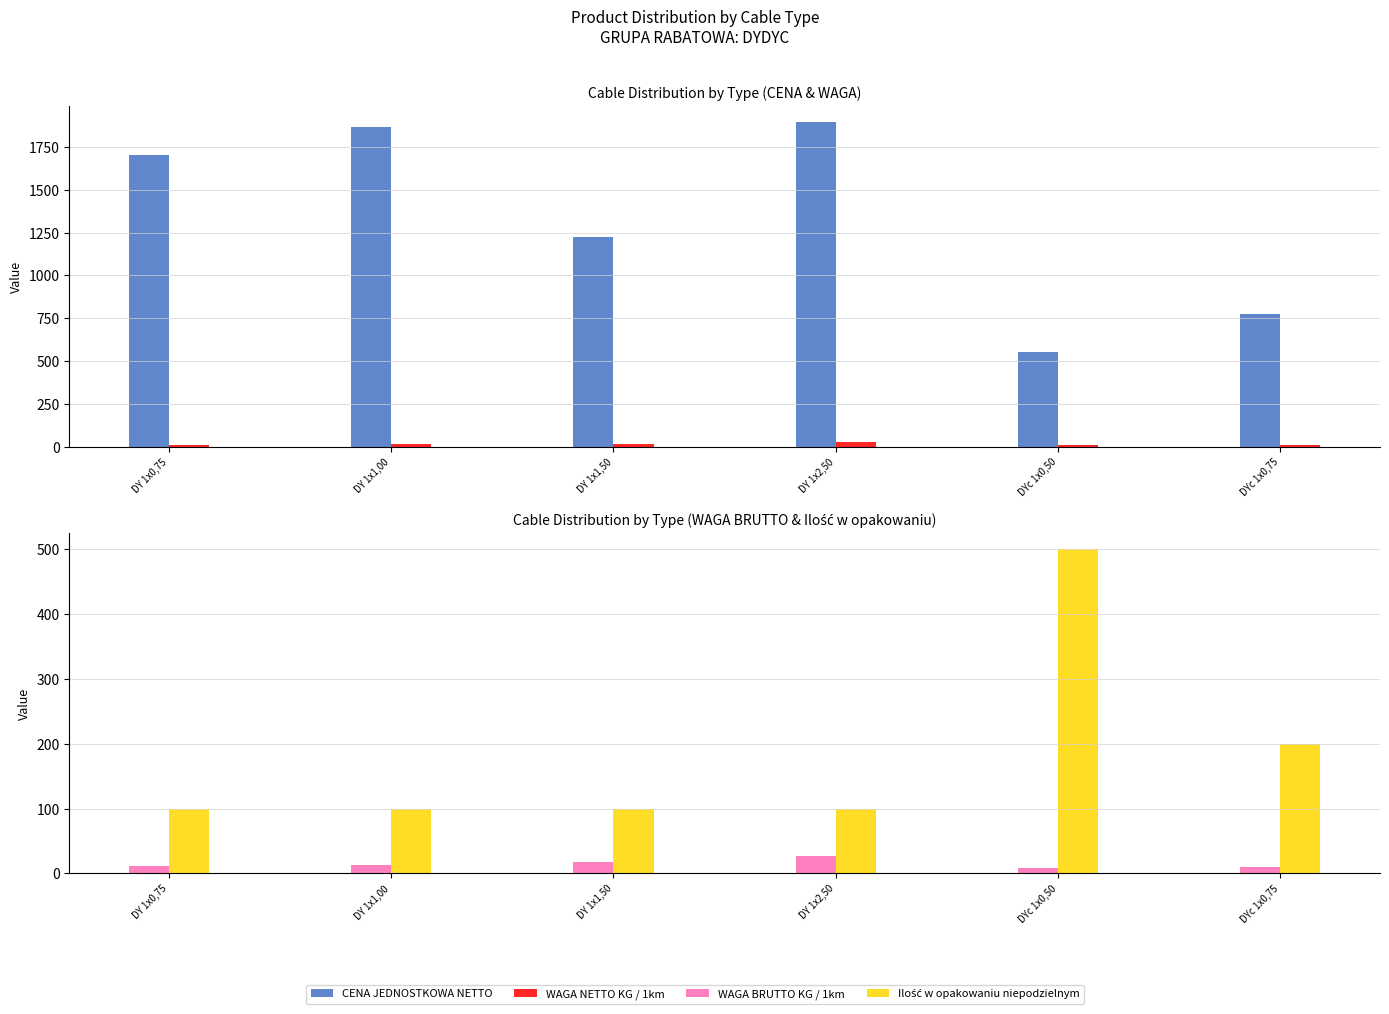

What is the label of the 5th bar from the left?

DYc 1x0,50